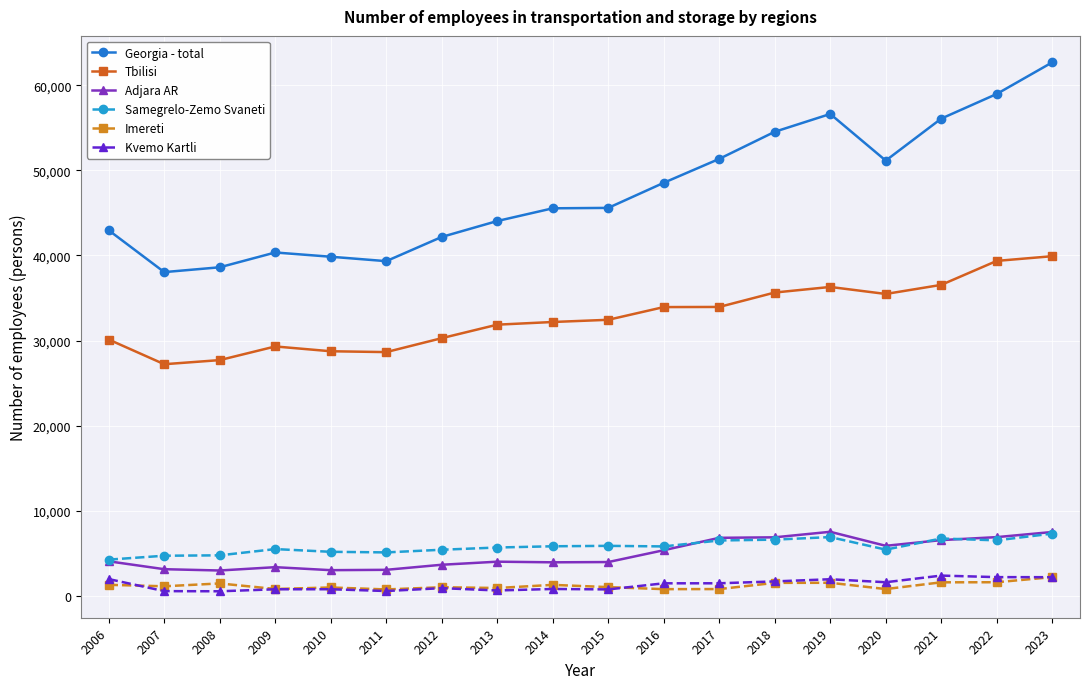

Does the chart have visible grid lines?

Yes